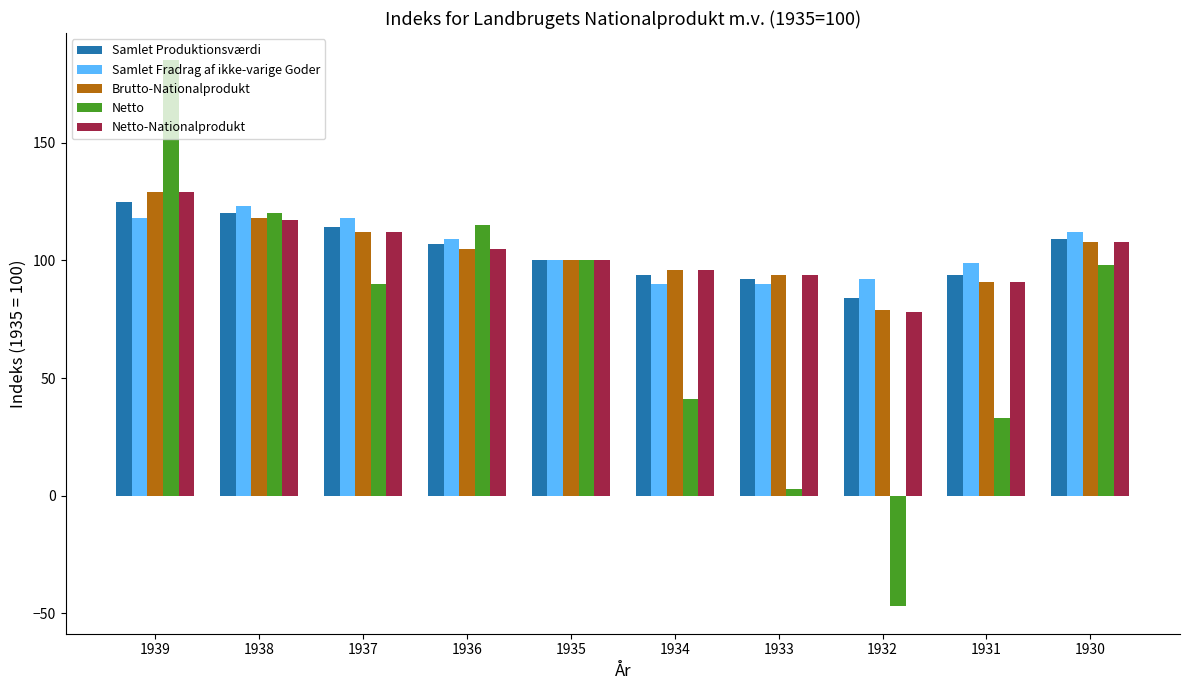

Is it true that Netto-Nationalprodukt equals 108 at 1930?

True